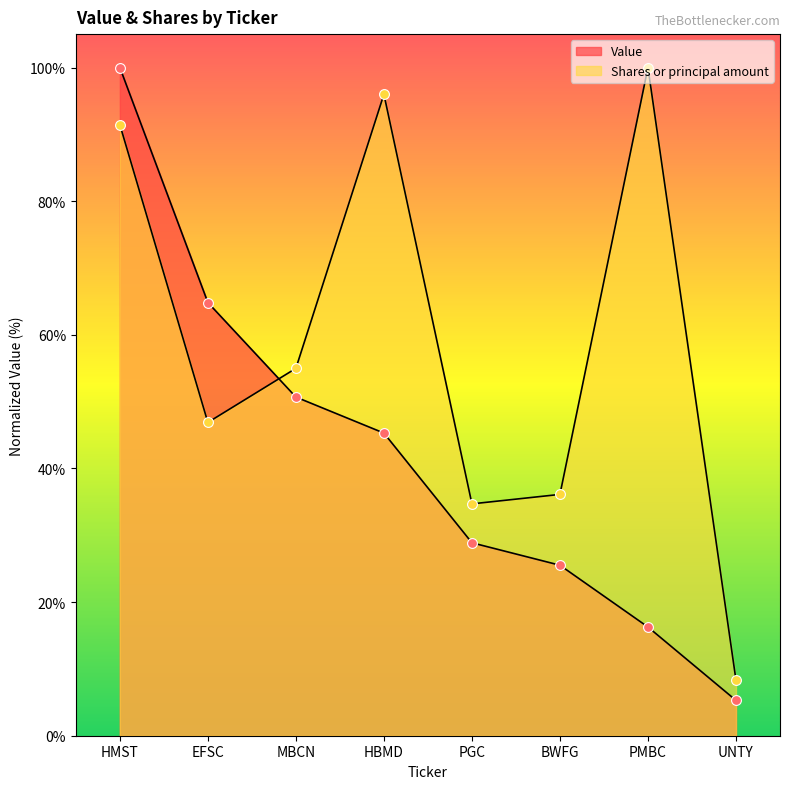

Which series reaches the minimum Y coordinate?

Value